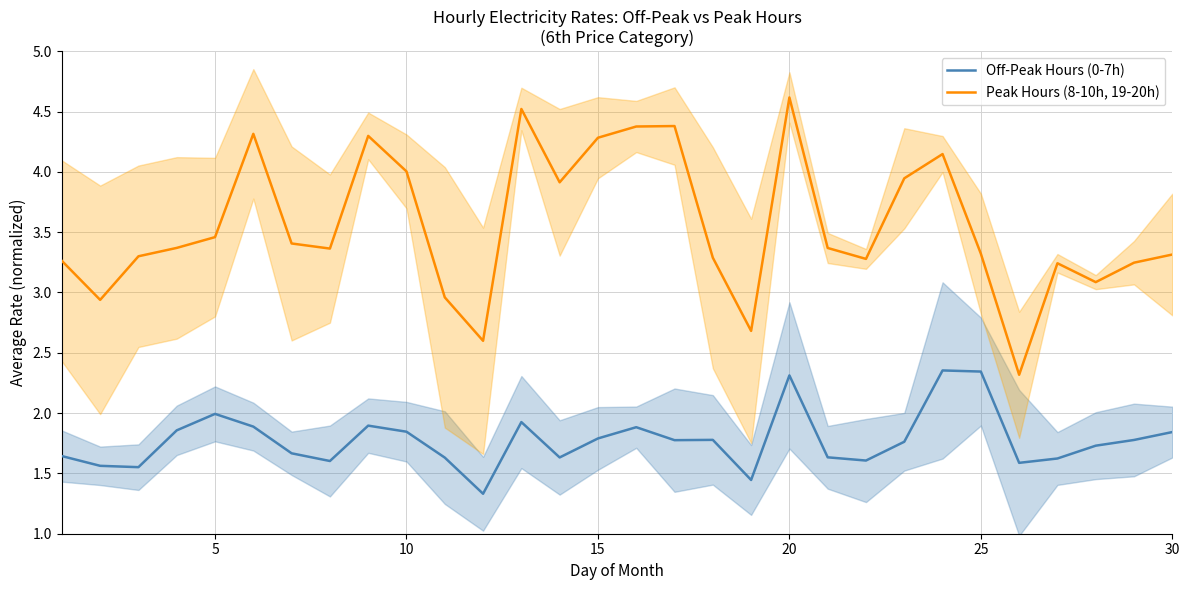

What is the maximum value for Peak Hours (8-10h, 19-20h)?

4.6